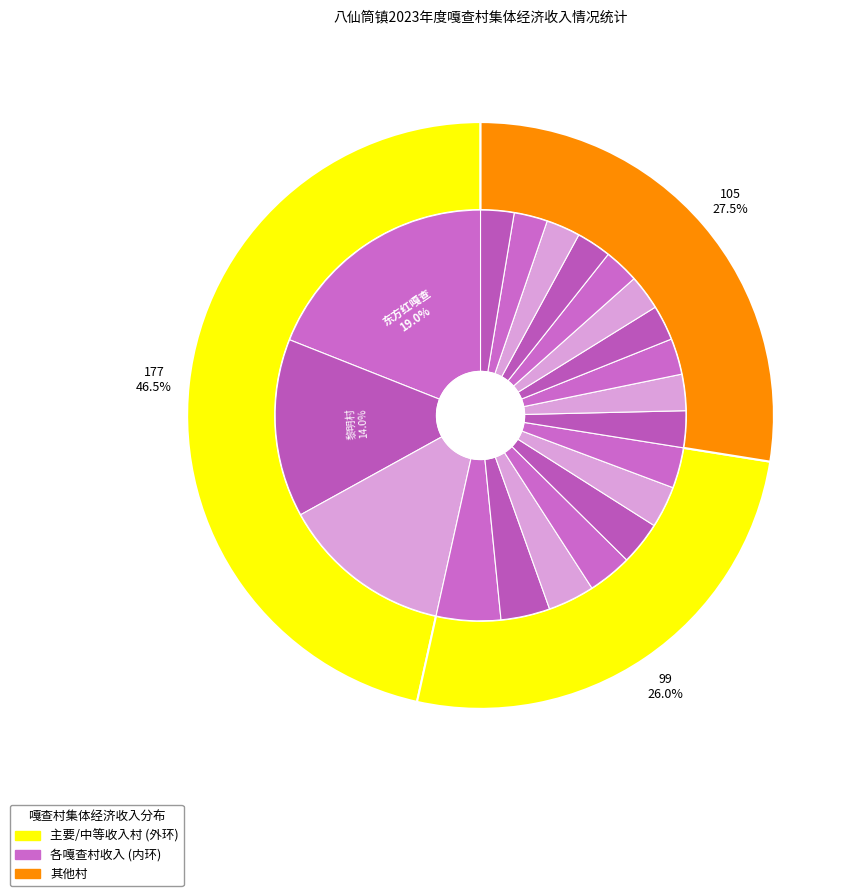

Rank the categories by value from lowest to highest.

代林筒村, 布日格图村, 东孟家段村, 马力图仁筒村, 黄花筒嘎查, 敖包筒村, 东百兴图嘎查, 道贝尔筒村, 古日古勒台嘎查, 北图勒恩塔拉嘎查, 查干百兴嘎查, 垦务局嘎查, 大树营子村, 红升村, 北白兴图嘎查, 浩瑙格图村, 北京铺子村, 巴彦敖包嘎查, 黎明村, 东方红嘎查